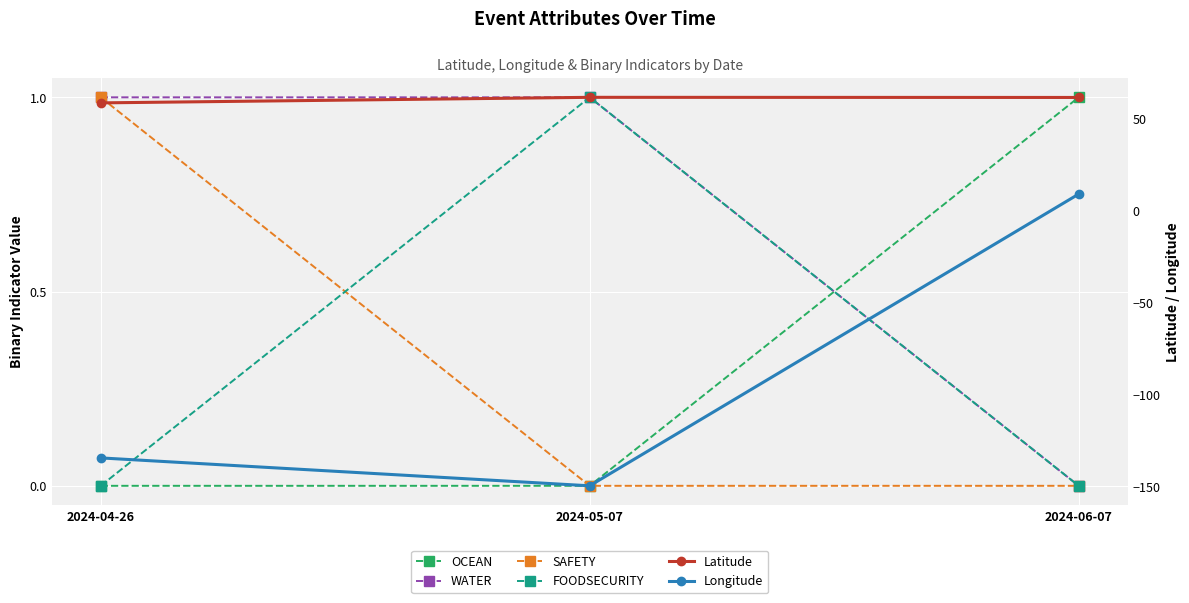

What position from the right is 2024-04-26?

3